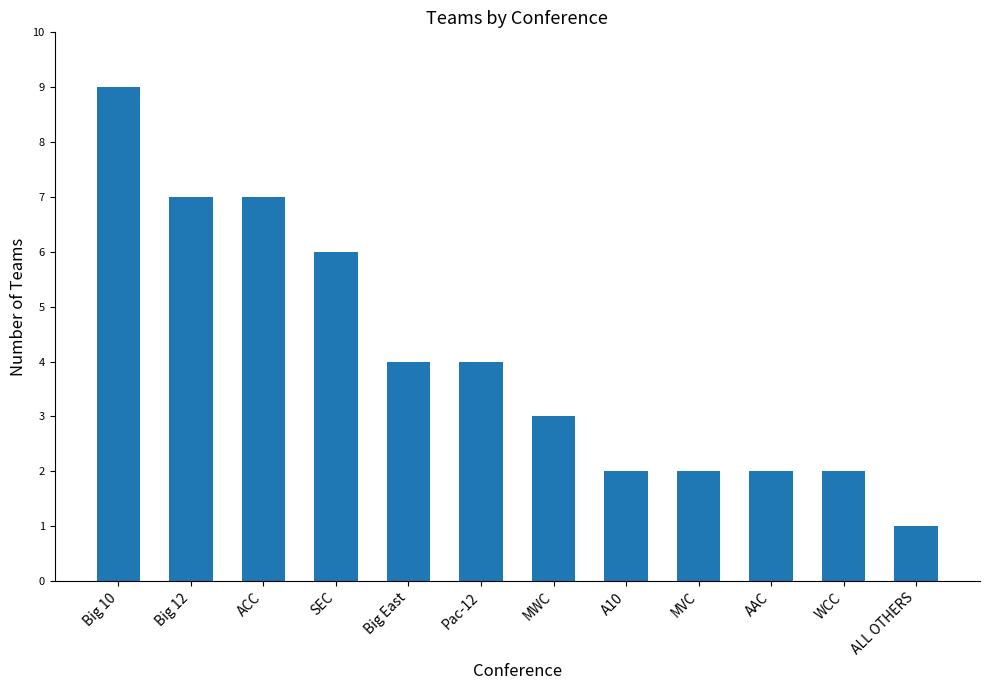

What is the approximate value at ACC?

7